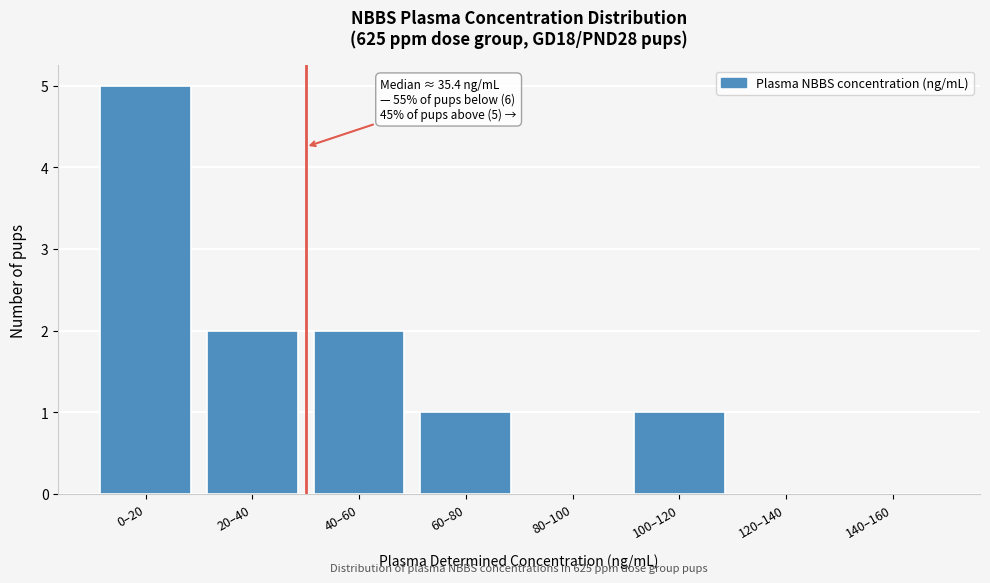

Reading left to right, extract all data points from this chart.

0–20=5	20–40=2	40–60=2	60–80=1	80–100=0	100–120=1	120–140=0	140–160=0